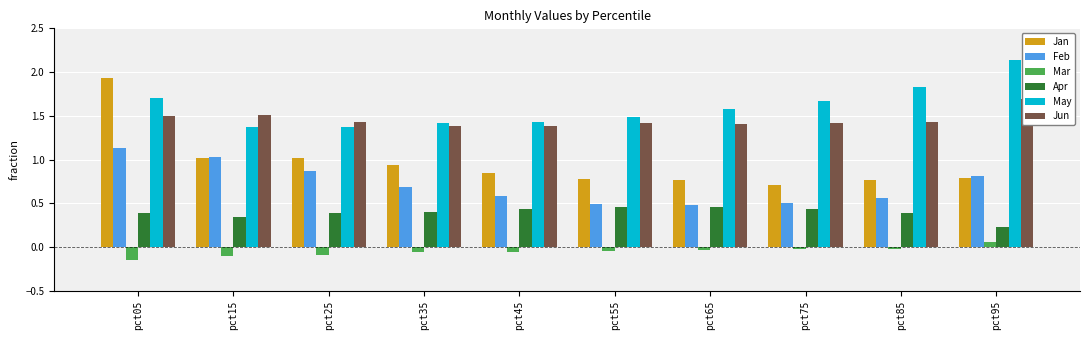

At which category is the sum across all series the highest?

pct05